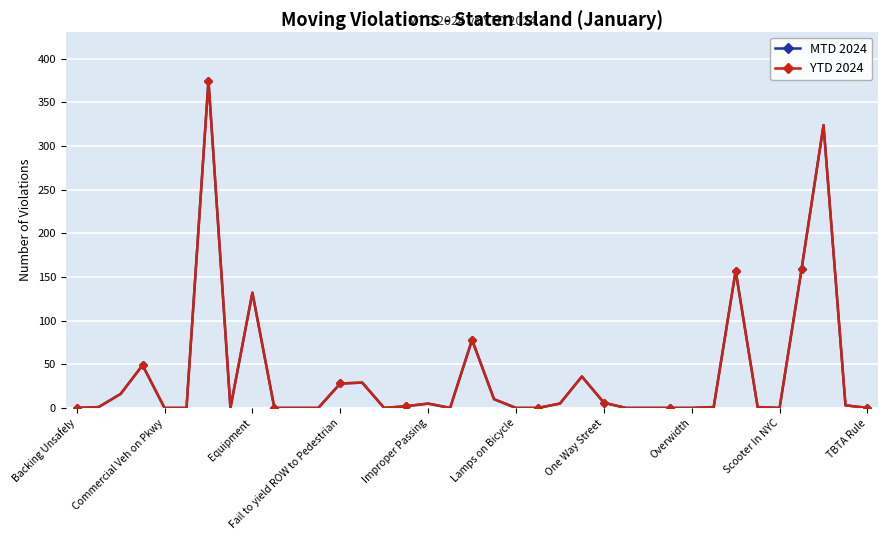

True or false: MTD 2024 and YTD 2024 cross at least once.

False